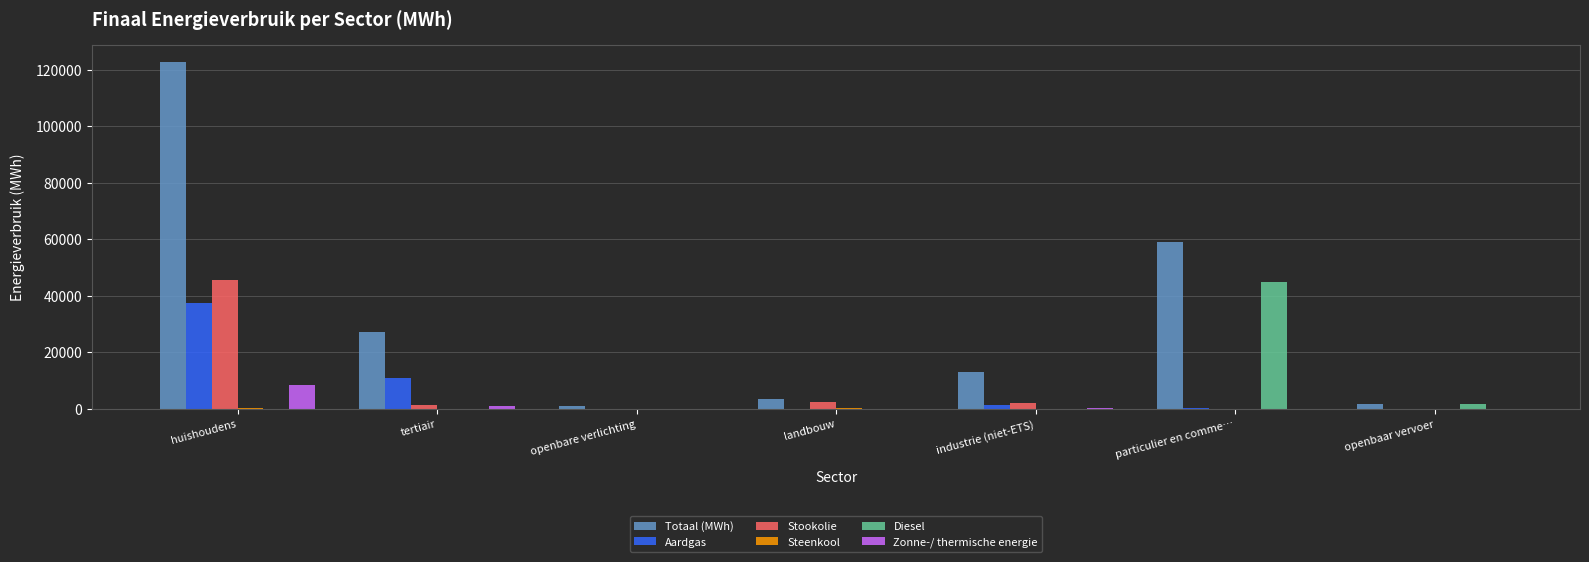

Is it true that Stookolie equals 0.0 at openbare verlichting?

True